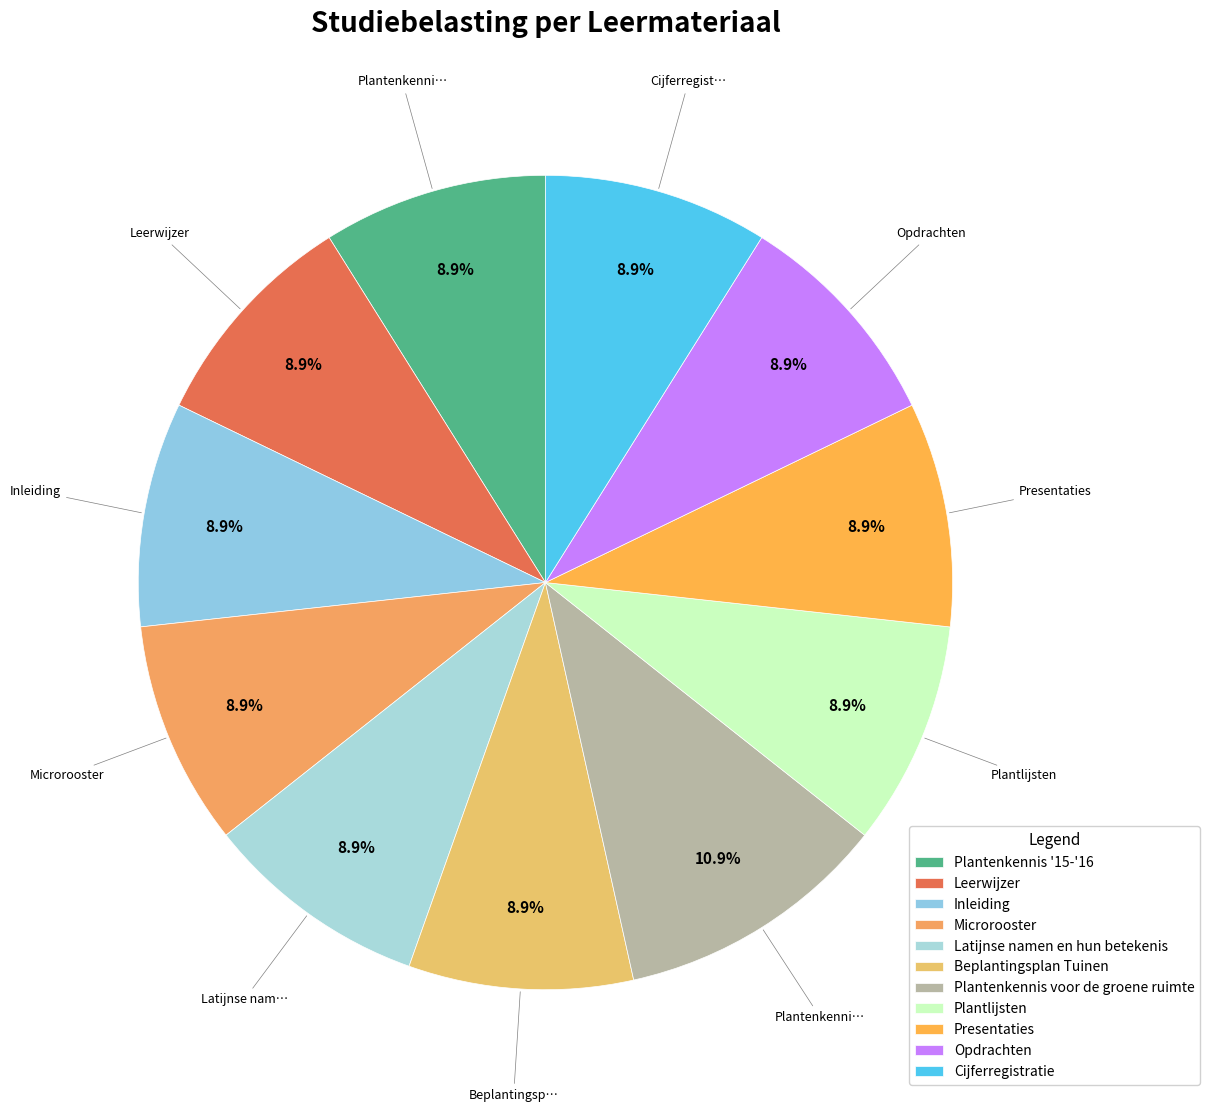

What is the largest slice in the pie chart?

Plantenkennis voor de groene ruimte